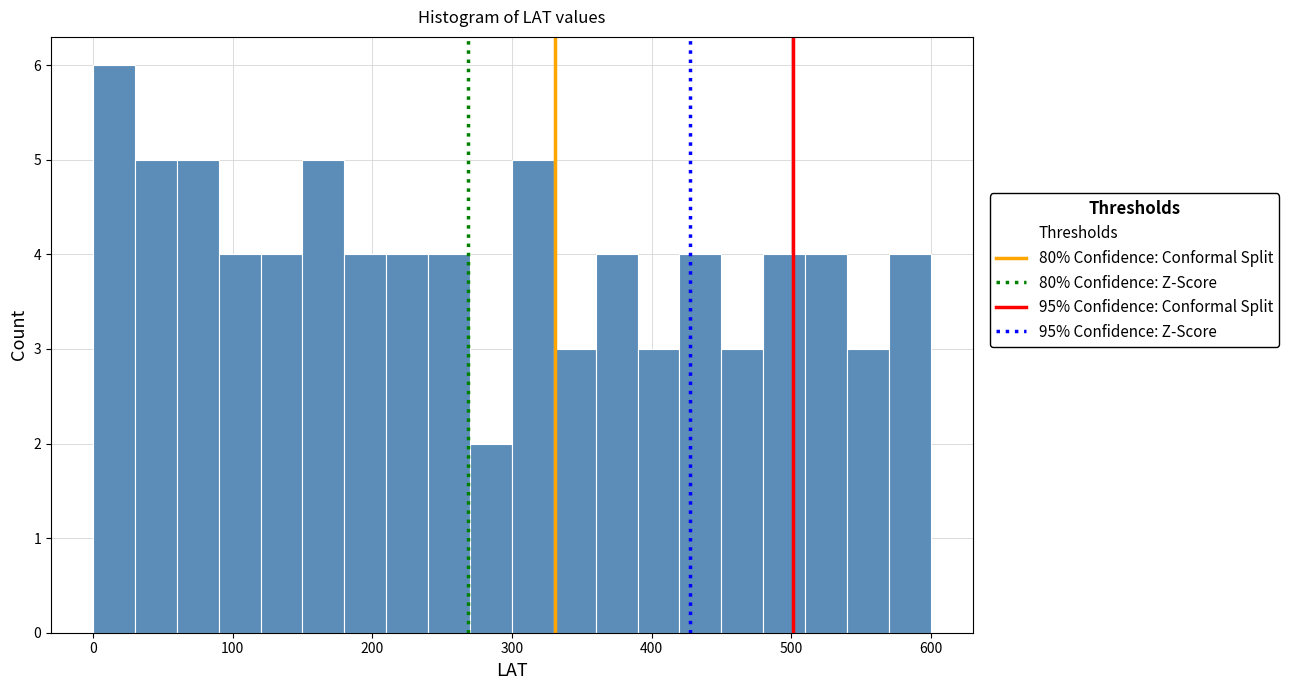

Read against the x-axis, roughly where is the centre of the tallest bar?

20